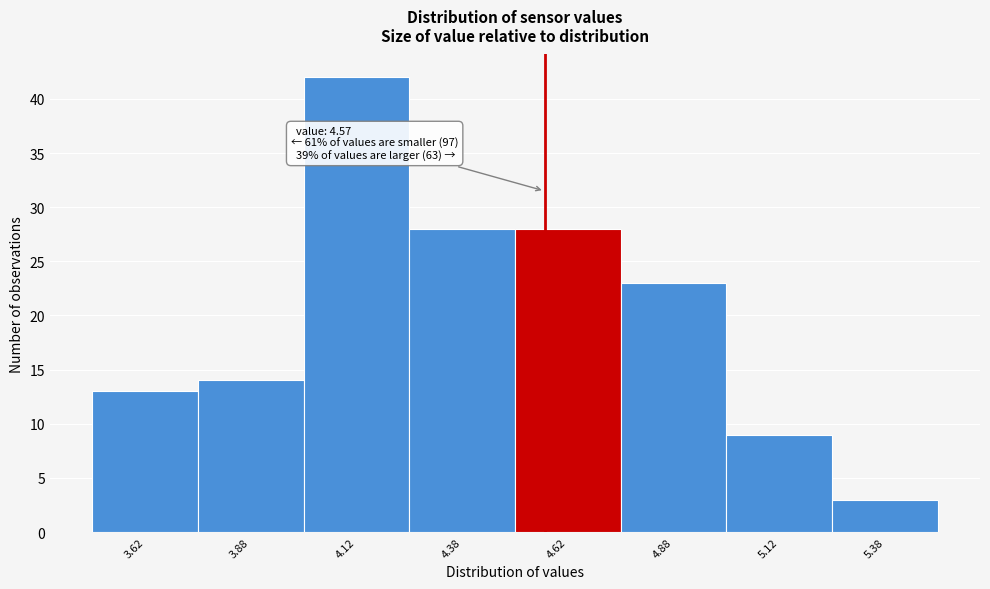

Which range on the x-axis has the tallest bar?

4.00 to 4.25